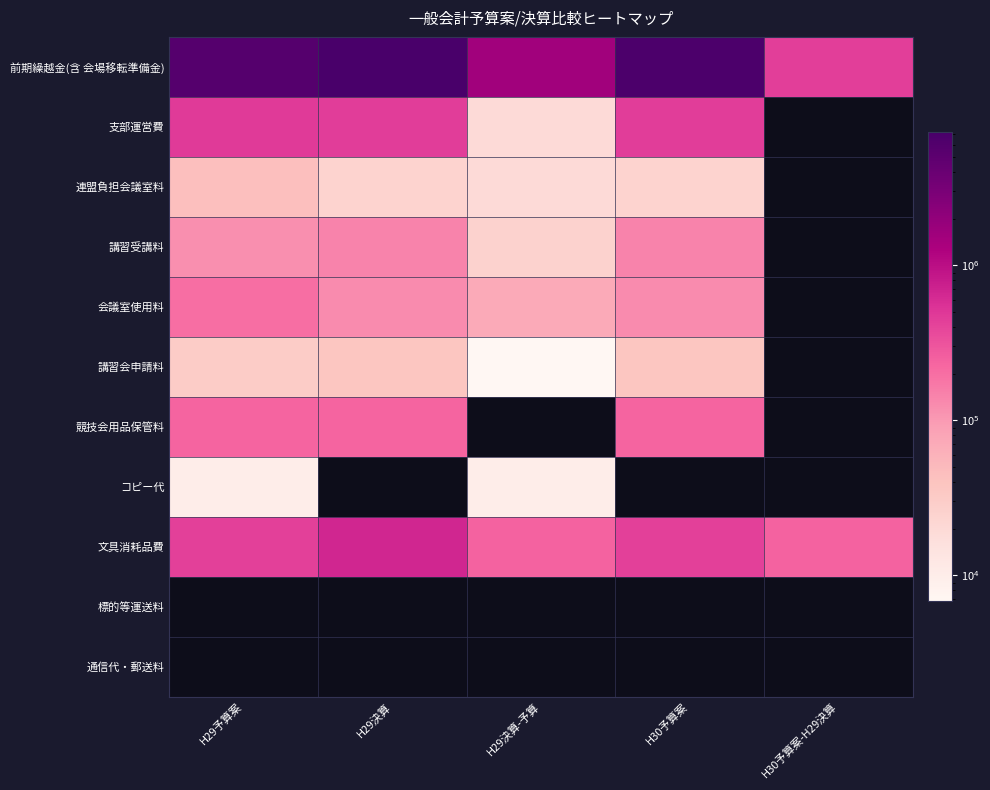

At which category does the chart reach its minimum across all series?

H29決算-予算